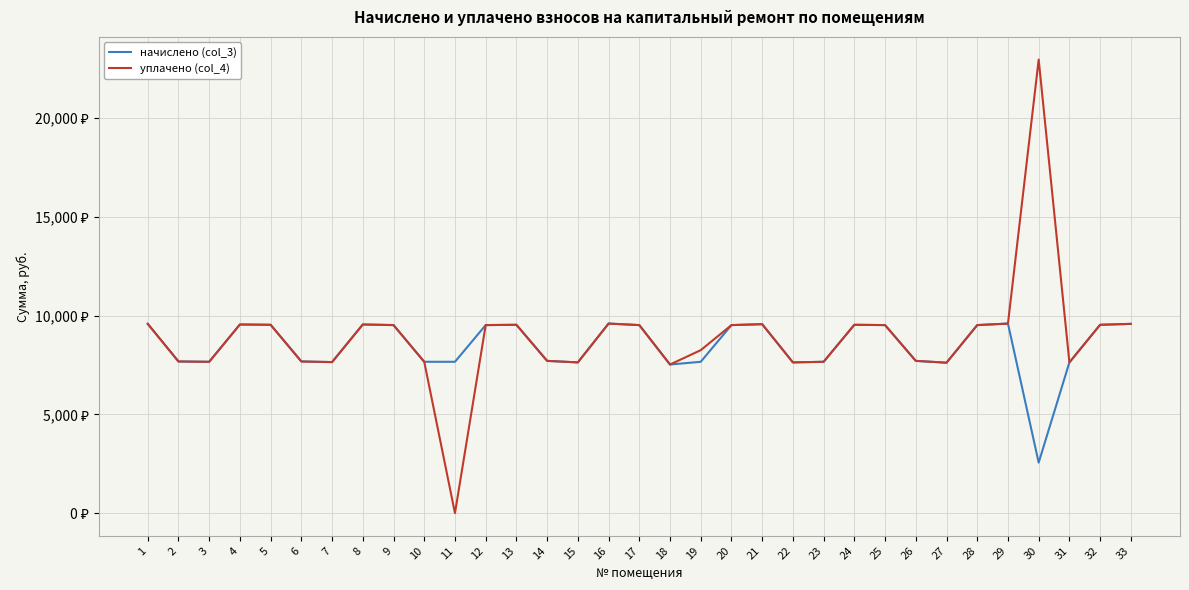

Does the chart have visible grid lines?

Yes